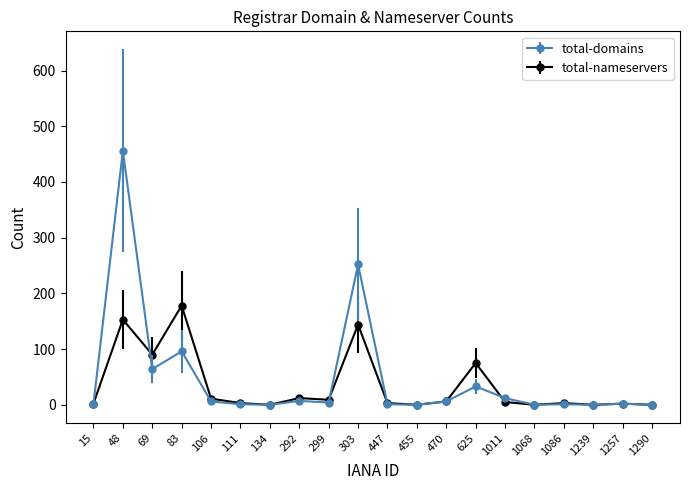

Read the total-domains value at 83.

96